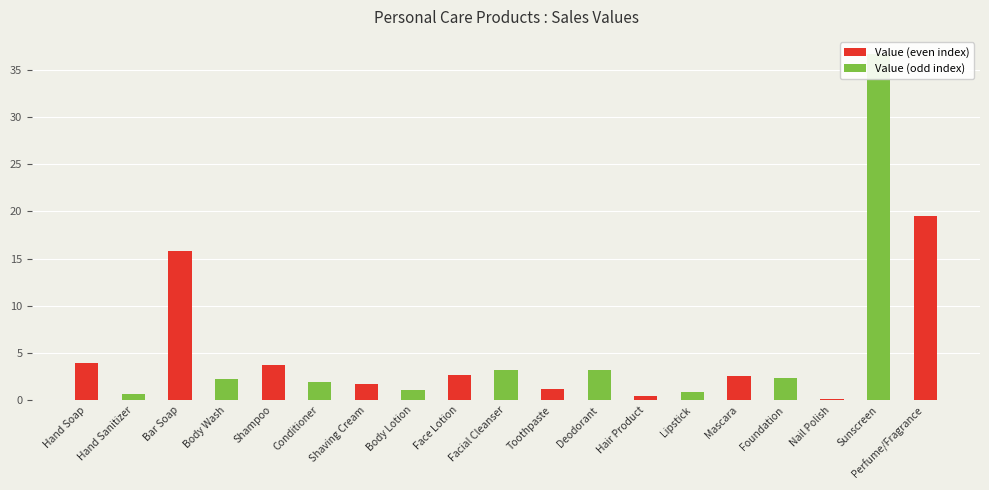

What is the average value?

5.5